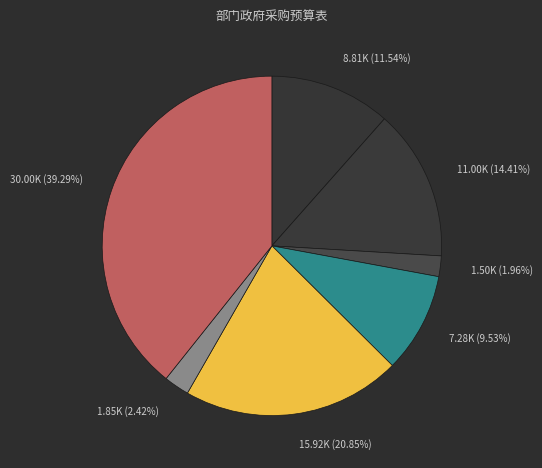

How many segments does this pie chart have?

7